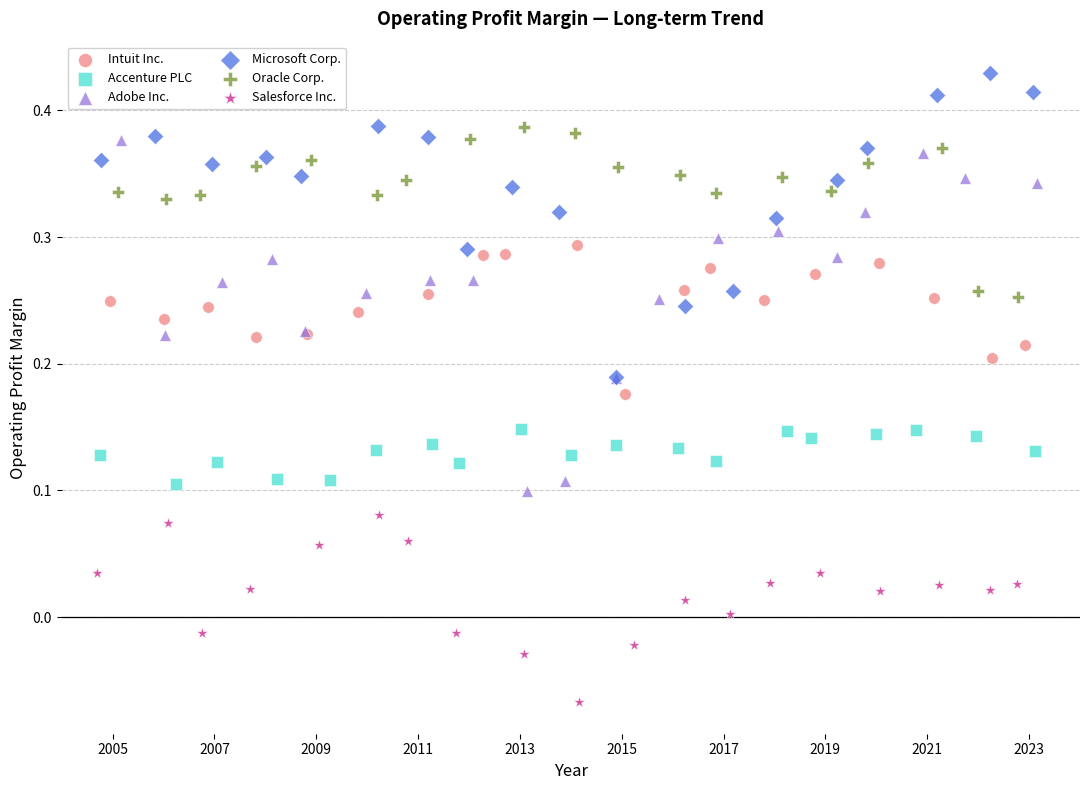

What are all the series names shown in the legend?

Intuit Inc., Accenture PLC, Adobe Inc., Microsoft Corp., Oracle Corp., Salesforce Inc.